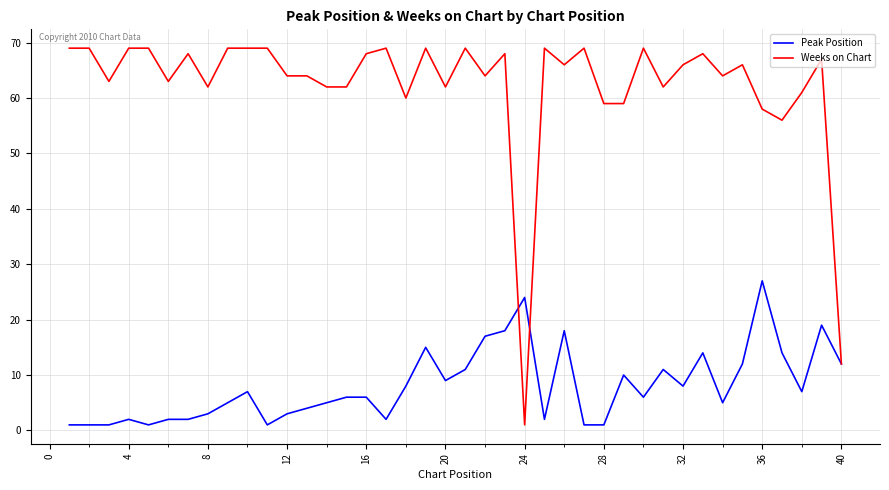

What is the greatest value displayed?

69